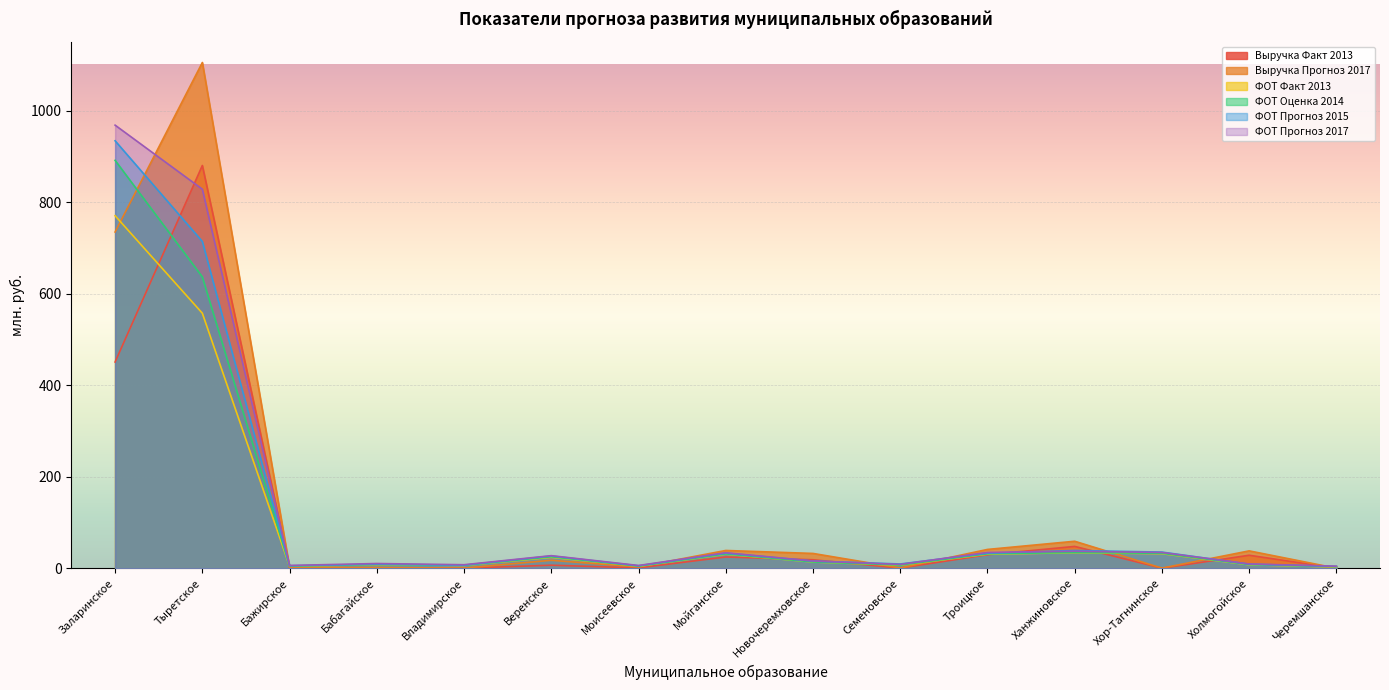

At which label does ФОТ Прогноз 2017 reach its peak?

Заларинское